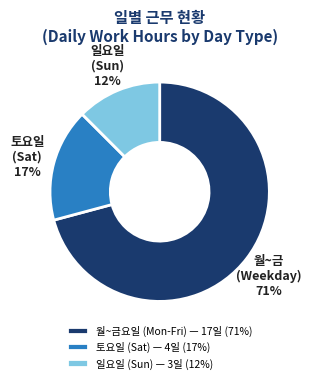

Is the sum of 일요일 (Sun) — 3일 (12%) and 토요일 (Sat) — 4일 (17%) greater than half?

No